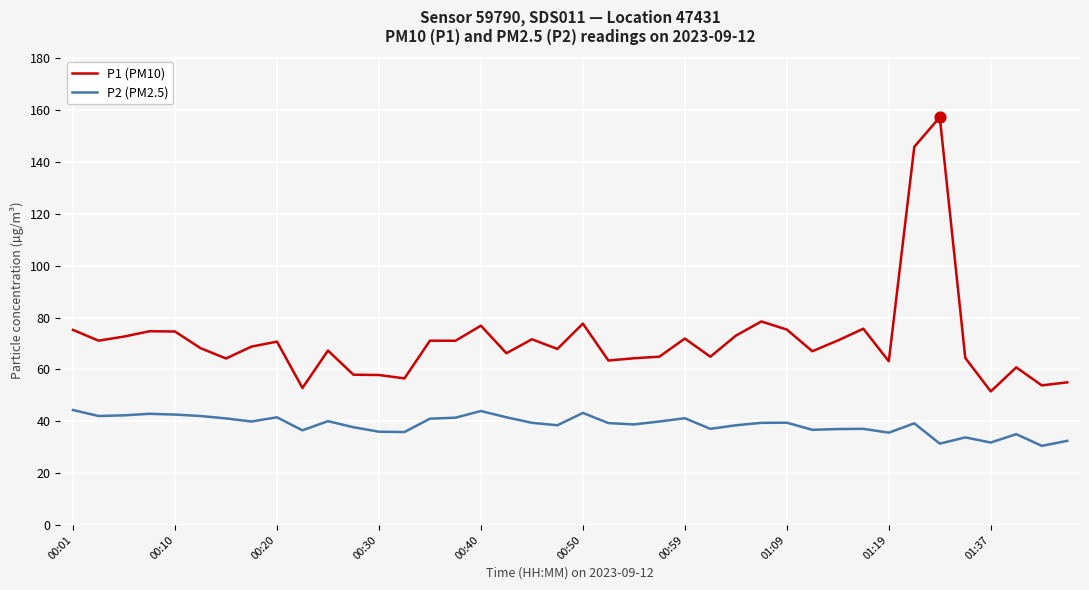

Which series has the widest spread of values?

P1 (PM10)